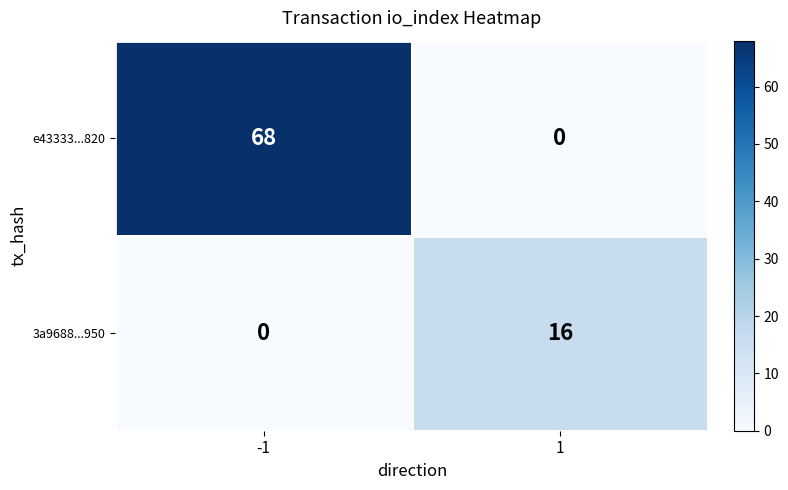

The value of 3a9688...950 at 1 is 25. True or false?

False